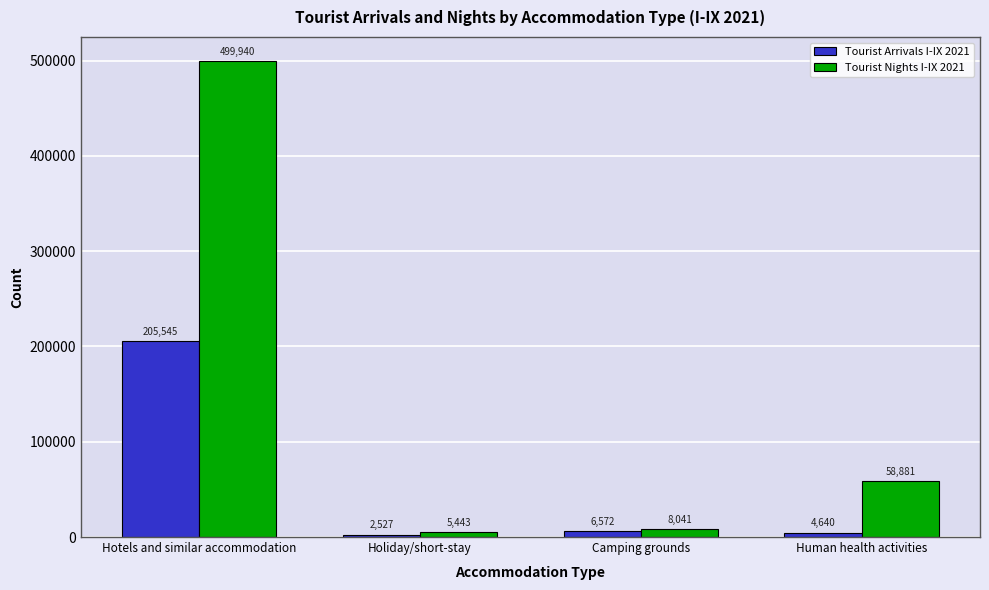

How many series are shown in this chart?

2